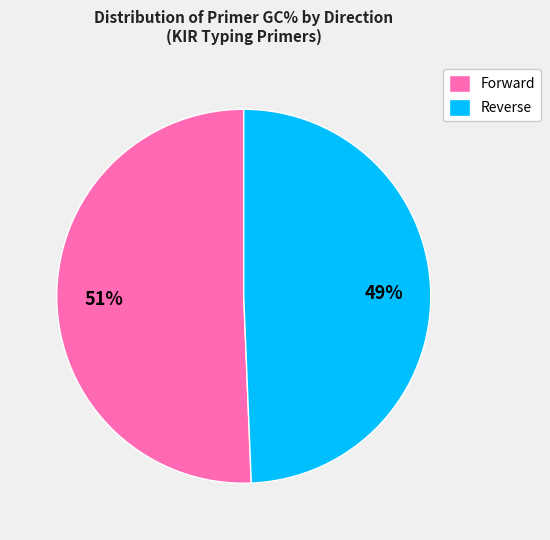

What is the largest slice in the pie chart?

Forward